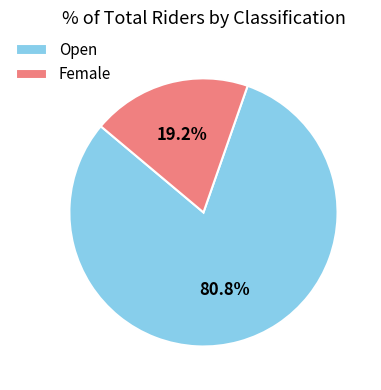

Is it true that Female is 26% of the pie?

False